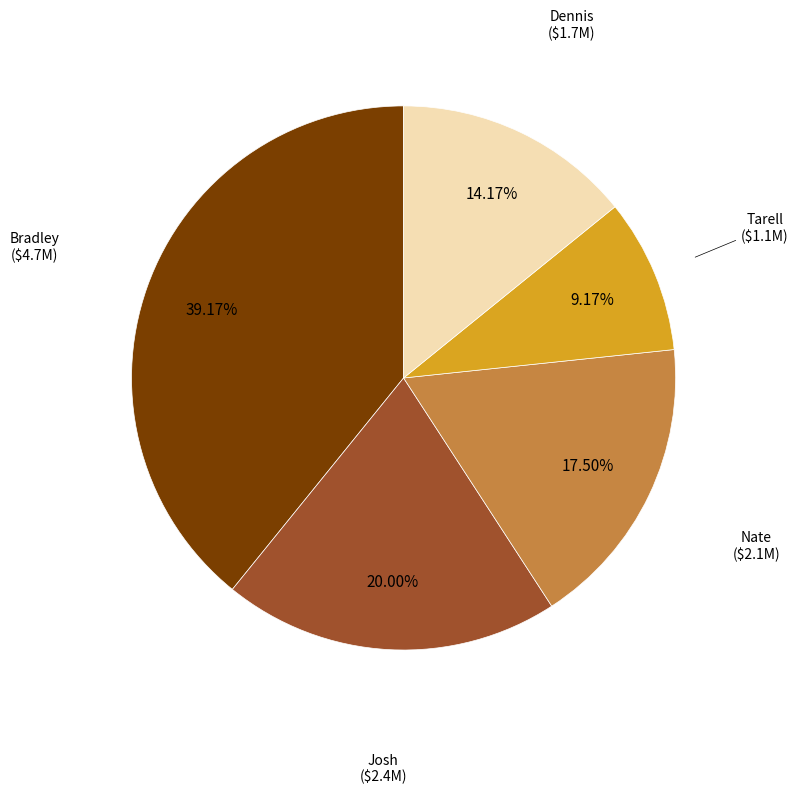

Is there a majority slice in this chart?

No